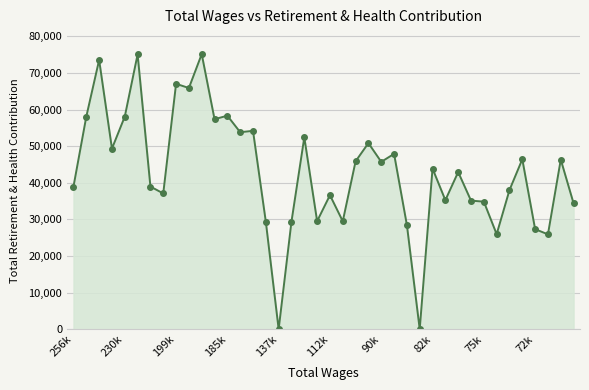

What is the maximum value shown in the chart?

75160